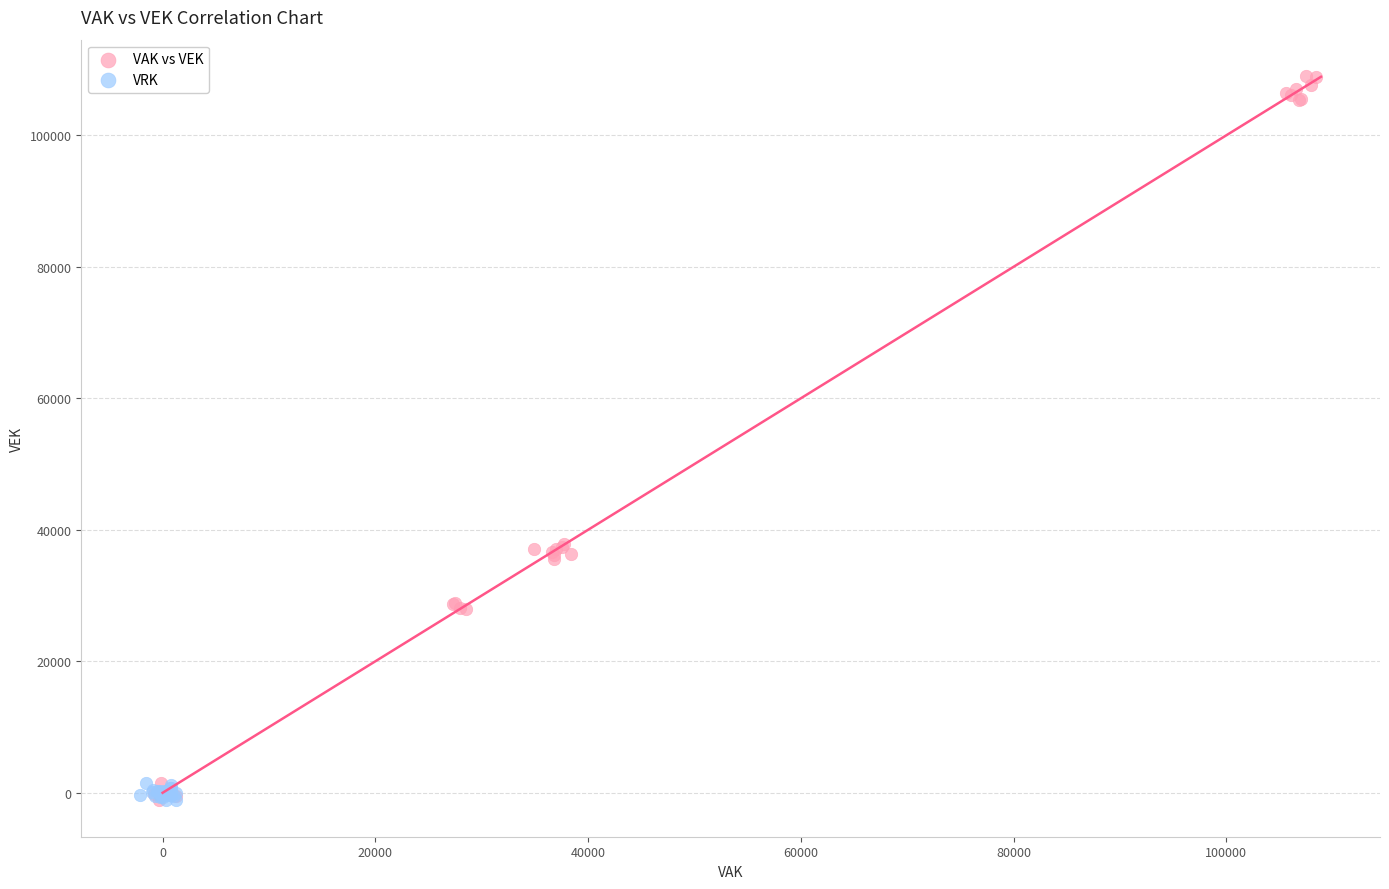

Which series has the largest Y range (max minus min)?

VAK vs VEK